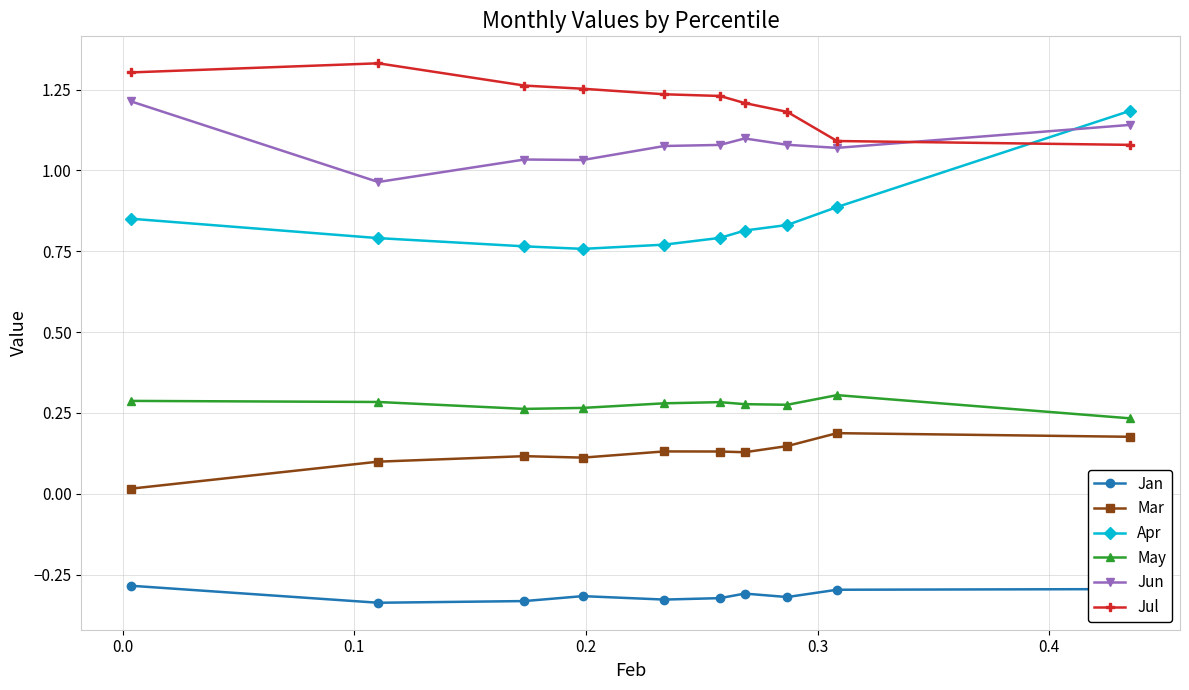

Which series has the largest range (max minus min)?

Apr